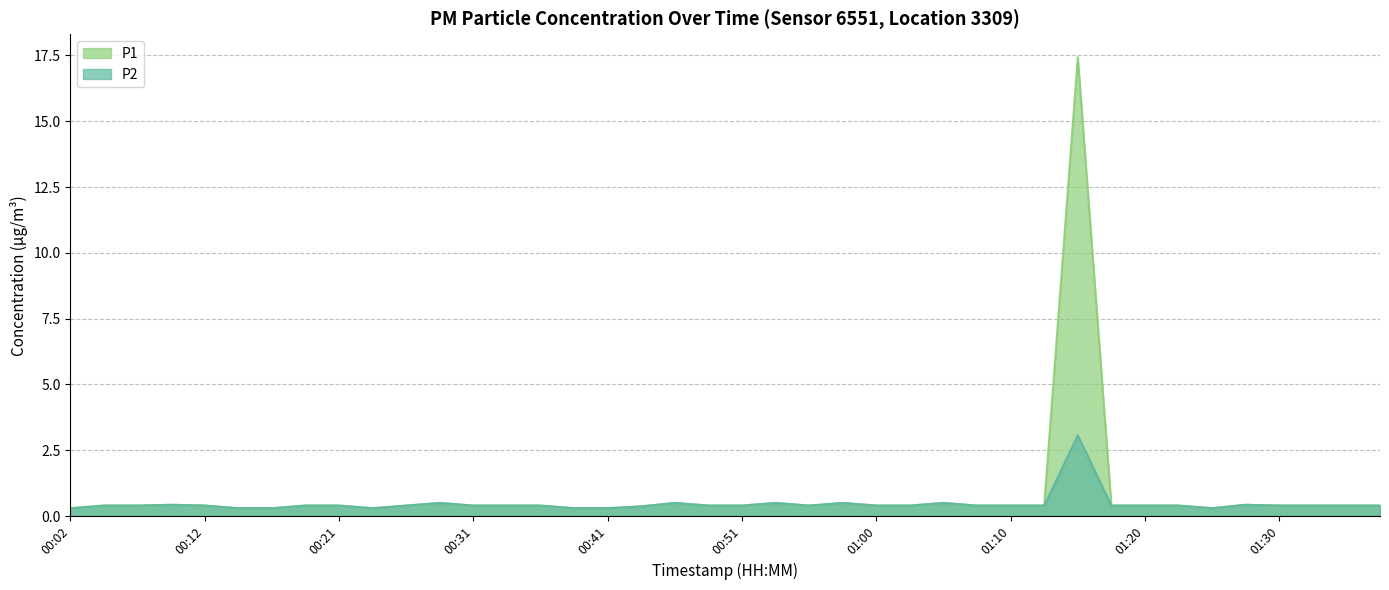

Reading left to right, list all the values displayed in this chart.

P1: 0.3	0.4	0.4	0.4	0.4	0.3	0.3	0.4	0.4	0.3	0.4	0.5	0.4	0.4	0.4	0.3	0.3	0.4	0.5	0.4	0.4	0.5	0.4	0.5	0.4	0.4	0.5	0.4	0.4	0.4	17.4	0.4	0.4	0.4	0.3	0.4	0.4	0.4	0.4	0.4
P2: 0.3	0.4	0.4	0.4	0.4	0.3	0.3	0.4	0.4	0.3	0.4	0.5	0.4	0.4	0.4	0.3	0.3	0.4	0.5	0.4	0.4	0.5	0.4	0.5	0.4	0.4	0.5	0.4	0.4	0.4	3.1	0.4	0.4	0.4	0.3	0.4	0.4	0.4	0.4	0.4